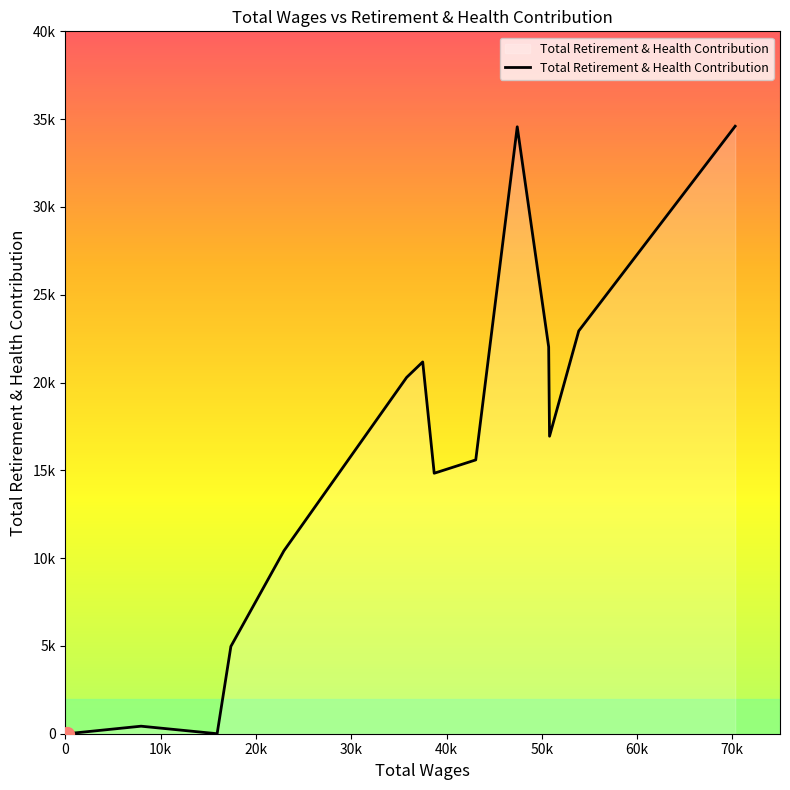

What is the difference between the maximum and minimum values?

34596